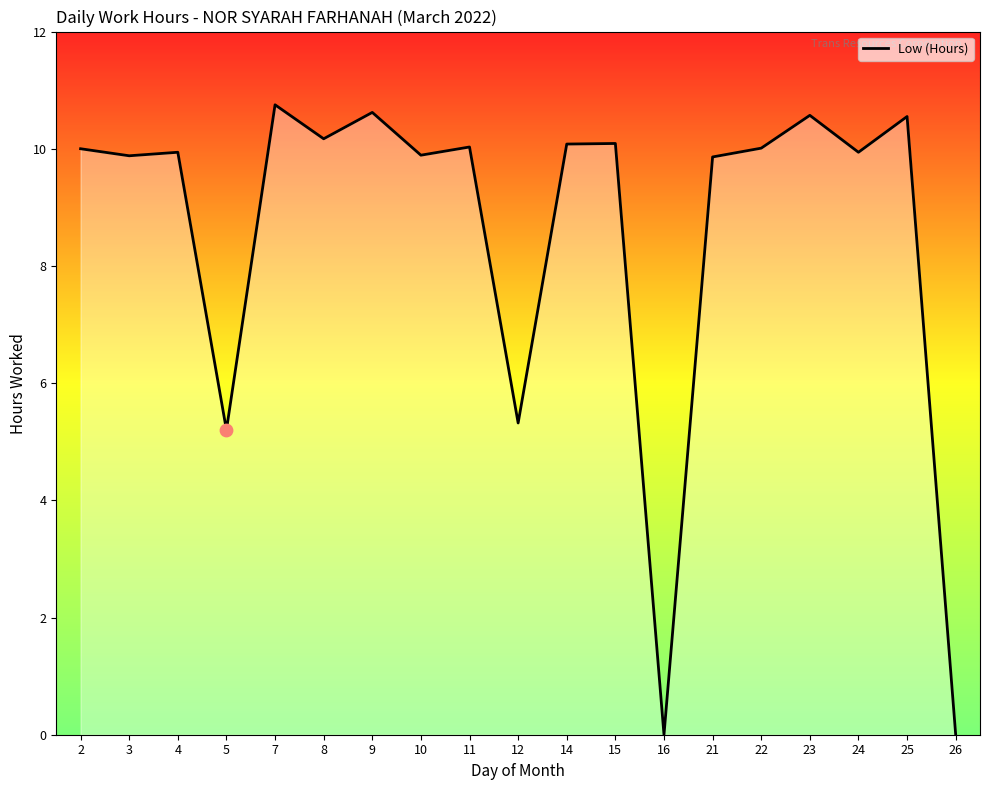

Between 25 and 3, which is larger?

25